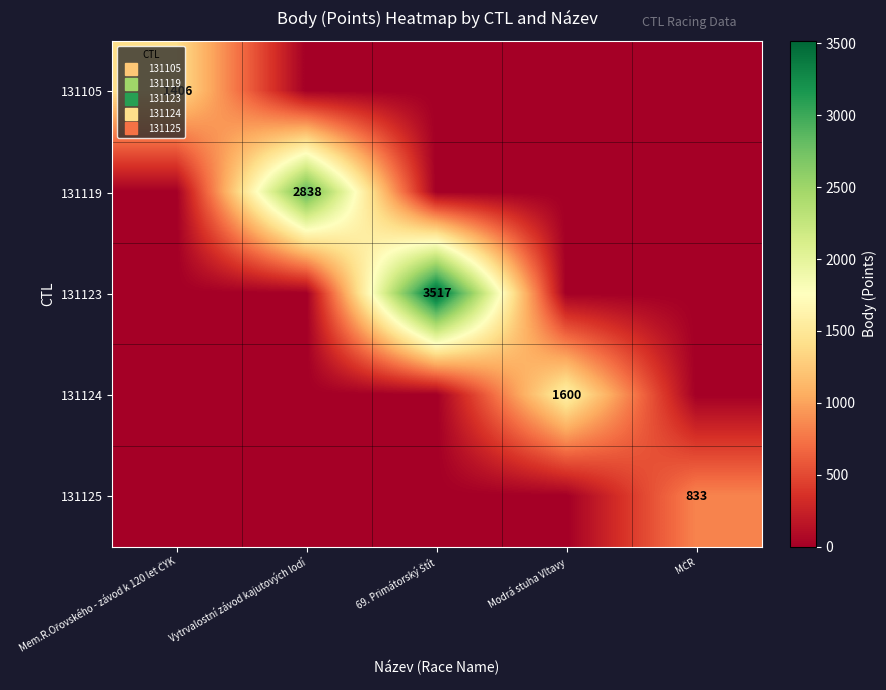

True or false: 131105 has a value of 0 at Vytrvalostní závod kajutových lodí.

True